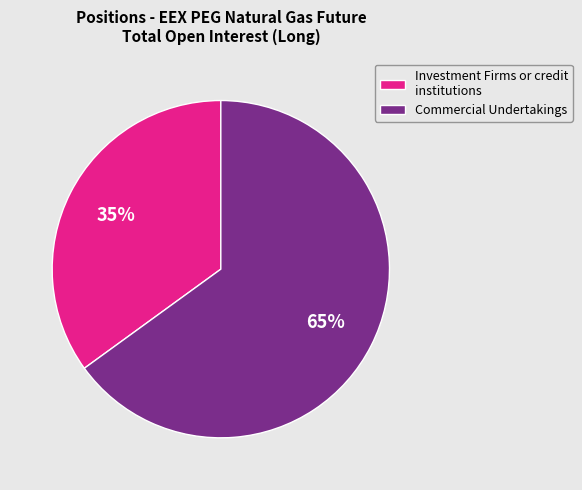

Rank the categories by value from lowest to highest.

Investment Firms or credit institutions, Commercial Undertakings